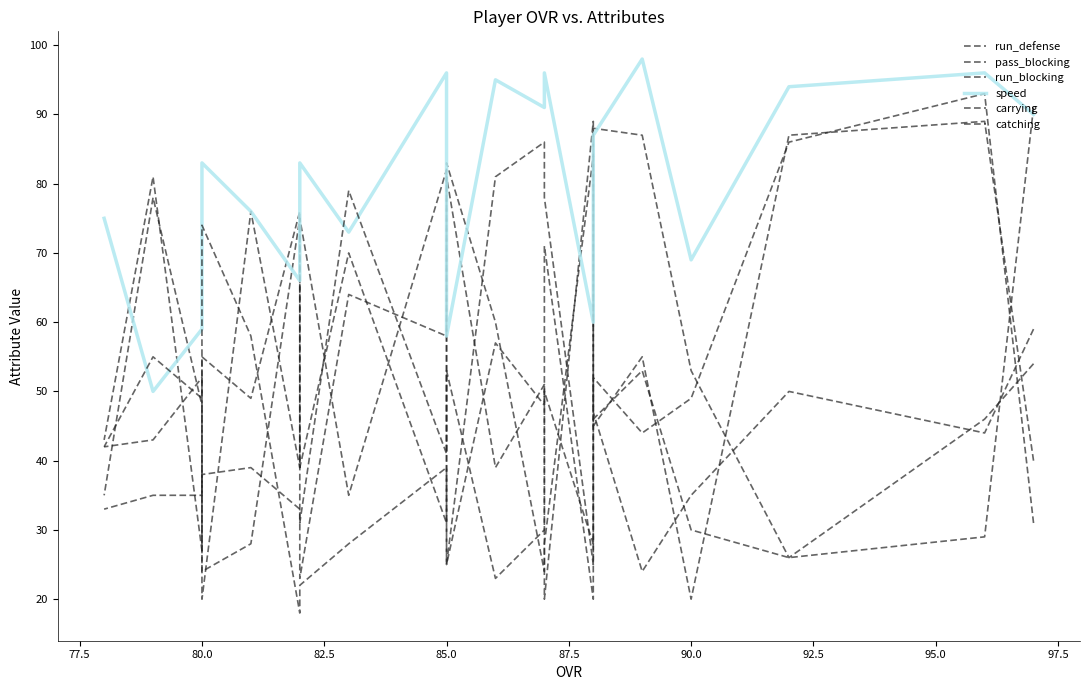

Is this an area chart (filled region under the line)?

No